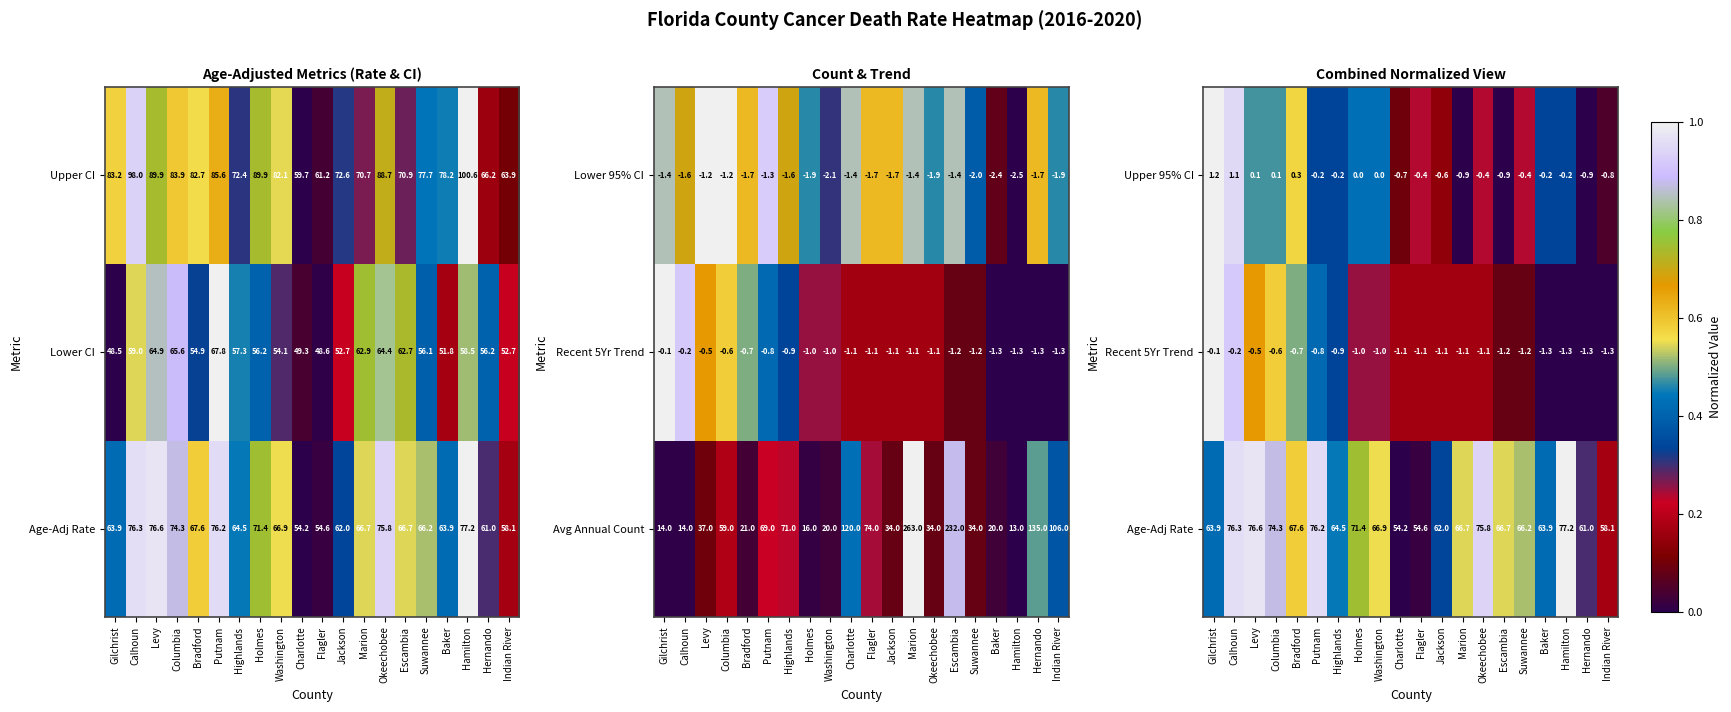

What is the sum of all Upper 95% CI values?

-4.0